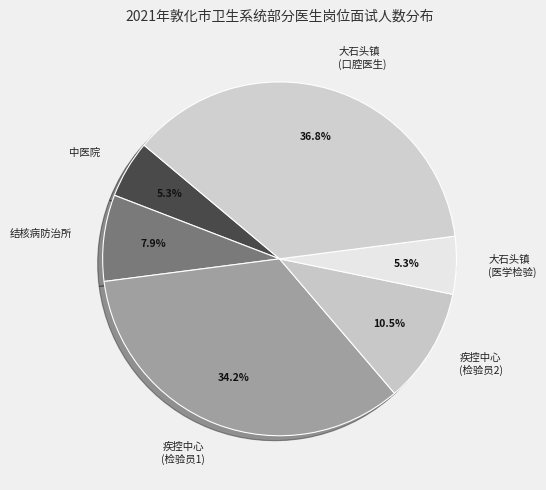

To the nearest percent, what is the average slice percentage?

17%